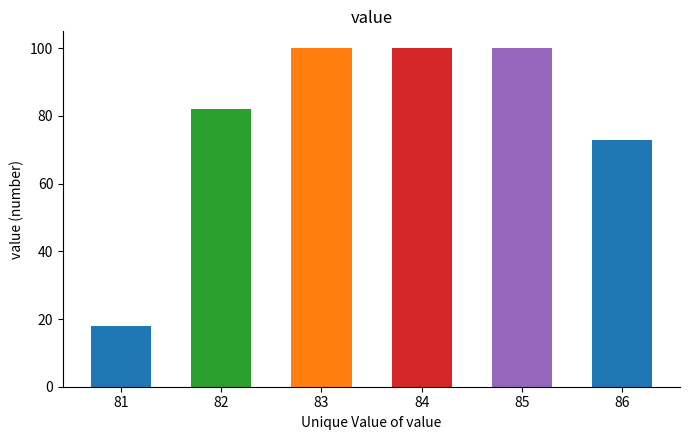

Reading left to right, list all the values displayed in this chart.

81=18	82=82	83=100	84=100	85=100	86=73